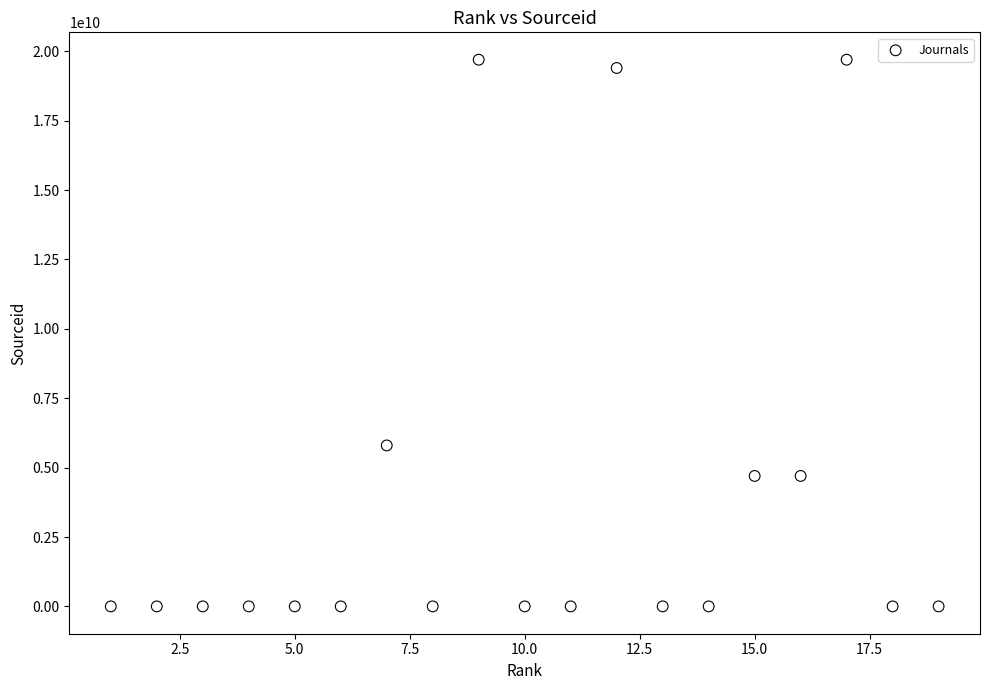

What is the range of X values (max minus min)?

18